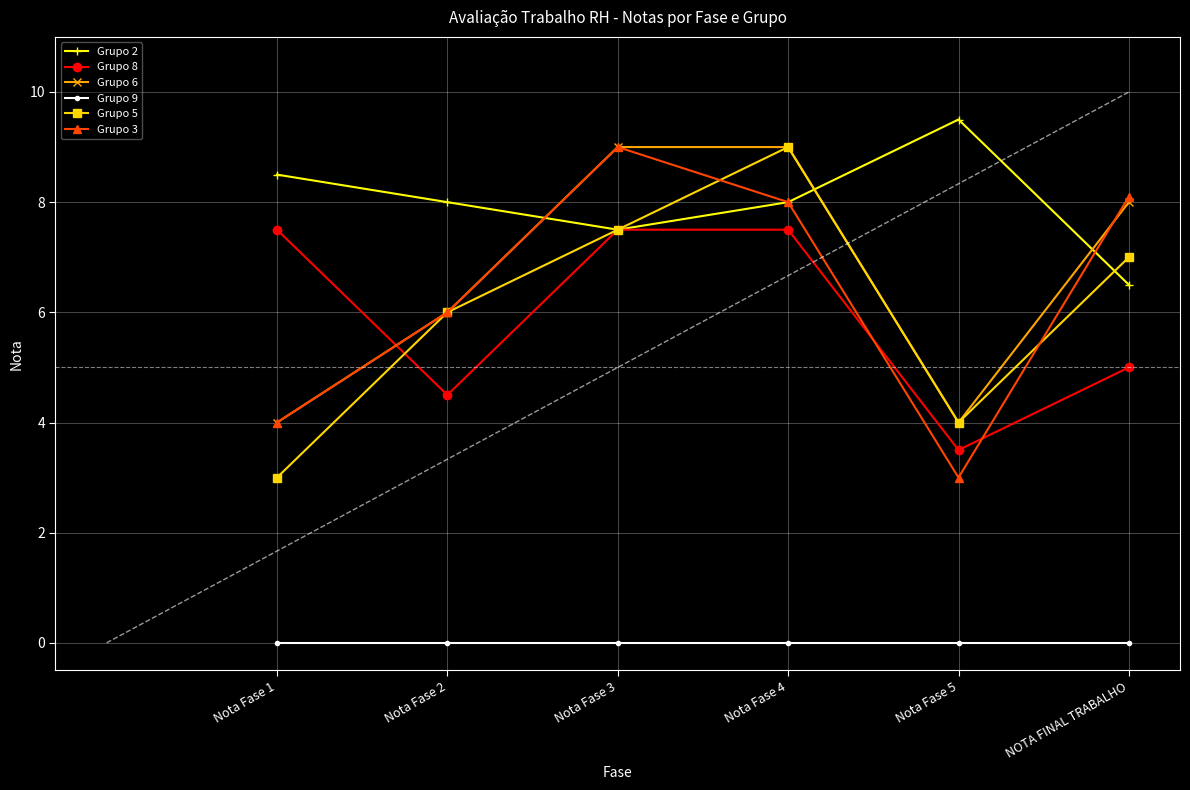

What are all the series names shown in the legend?

Grupo 2, Grupo 8, Grupo 6, Grupo 9, Grupo 5, Grupo 3